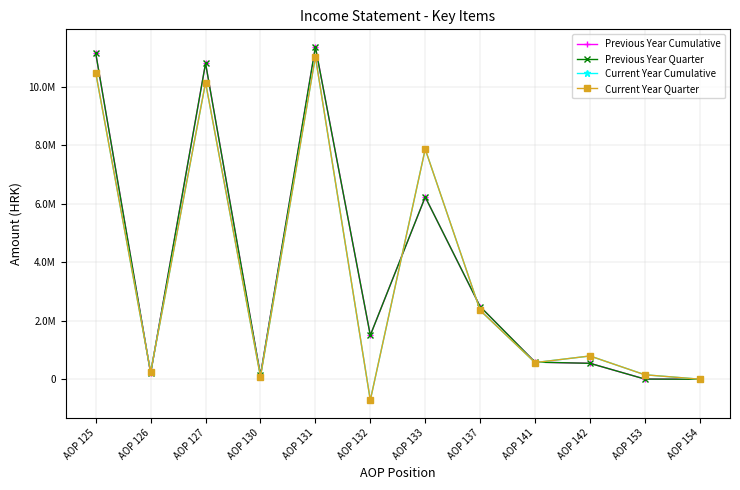

Is this an area chart (filled region under the line)?

No